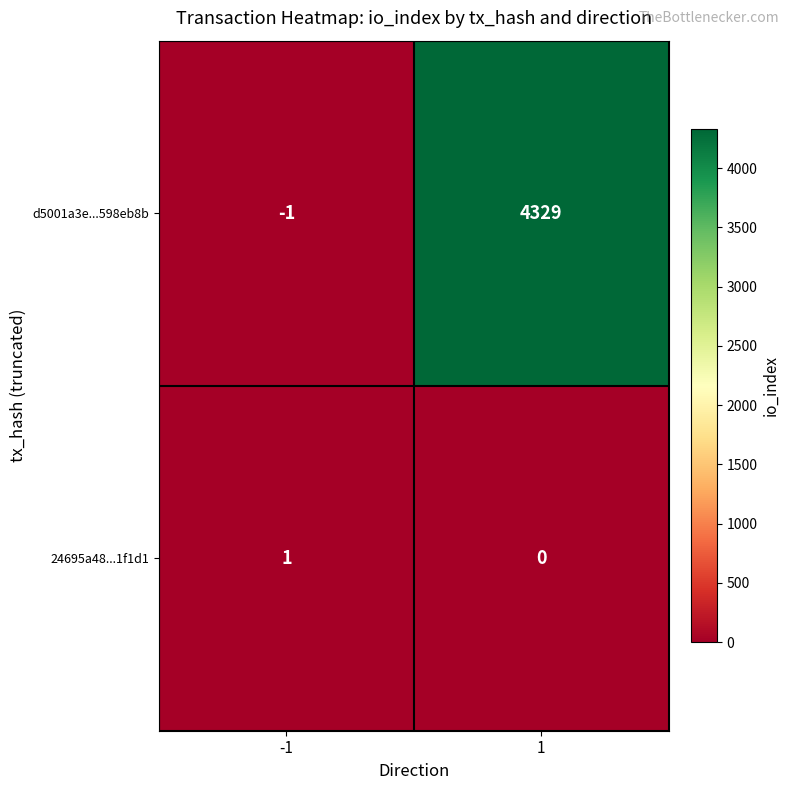

What is the average value of the d5001a3e...598eb8b series?

2164